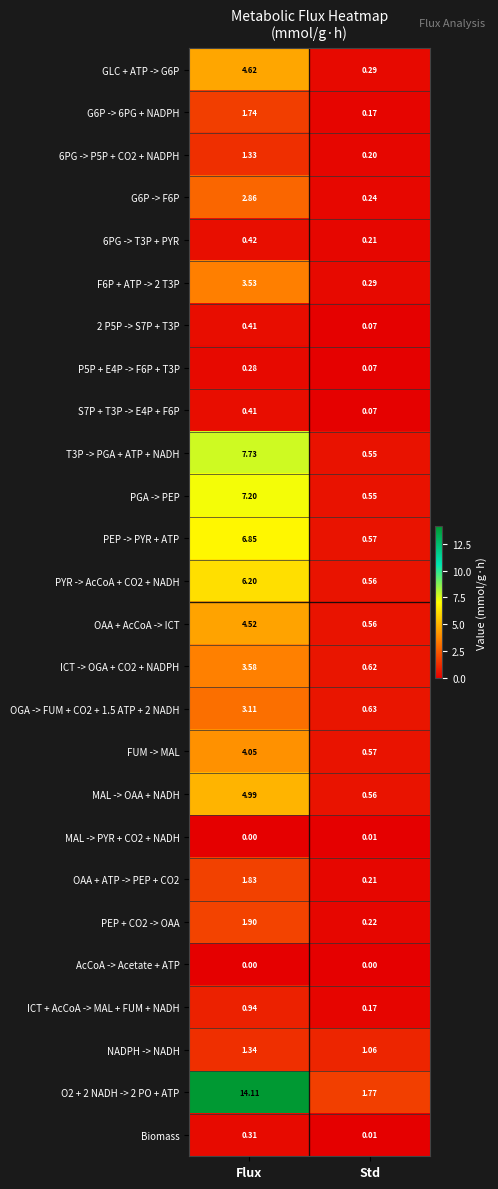

List the labels in order of FUM -> MAL value, largest first.

Flux, Std